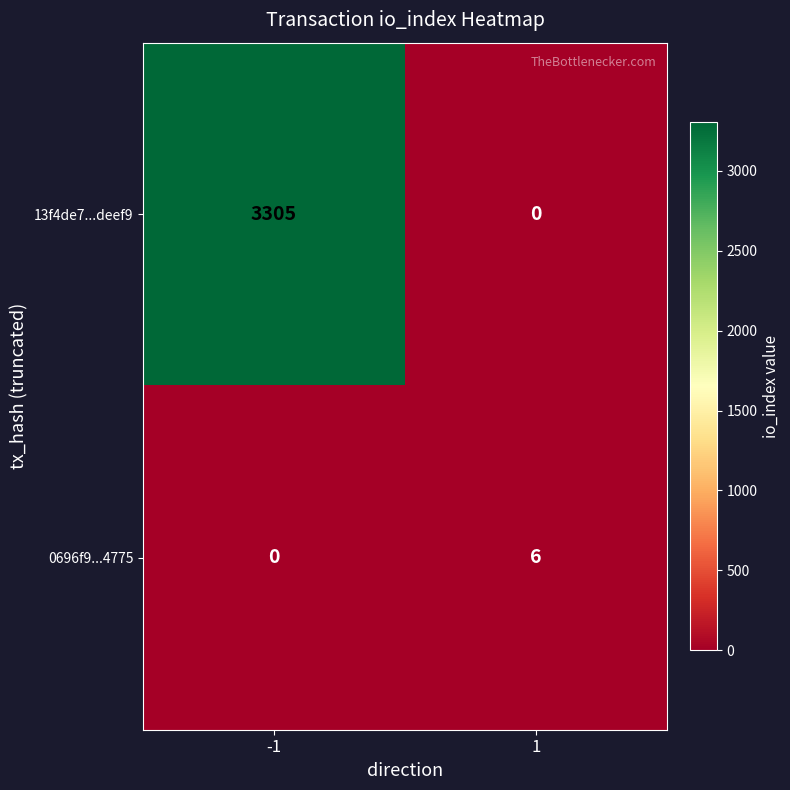

What is the sum of the 13f4de7...deef9 values at 1 and -1?

3305